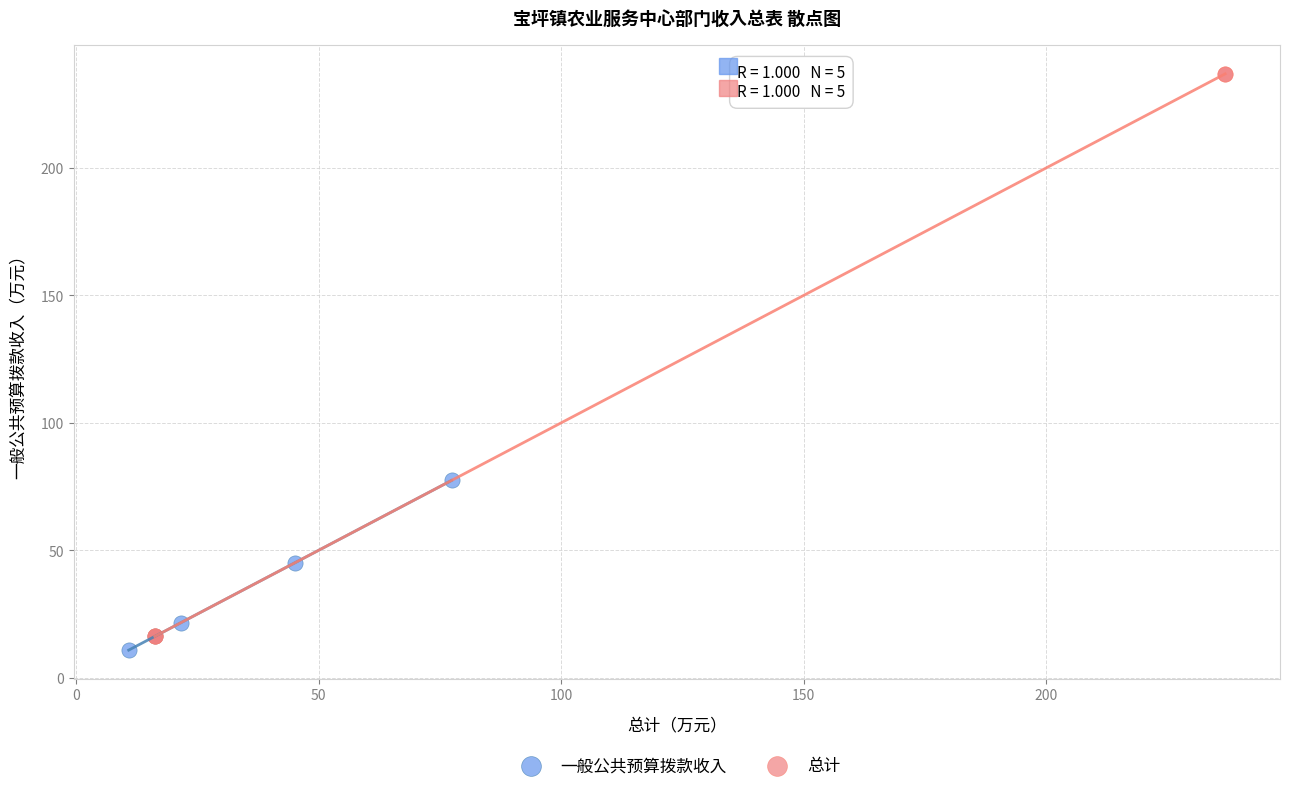

Which series has the widest spread of Y values?

总计